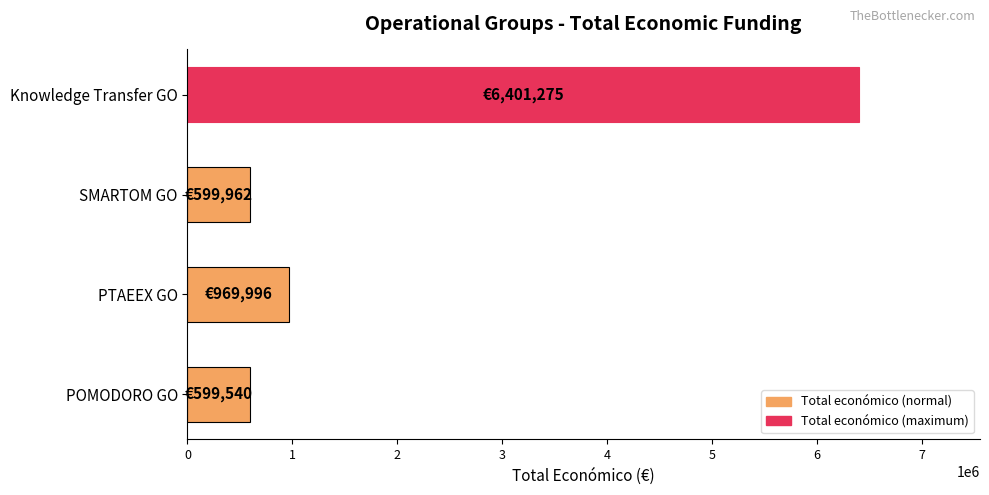

What is the difference between the maximum and minimum values?

5801735